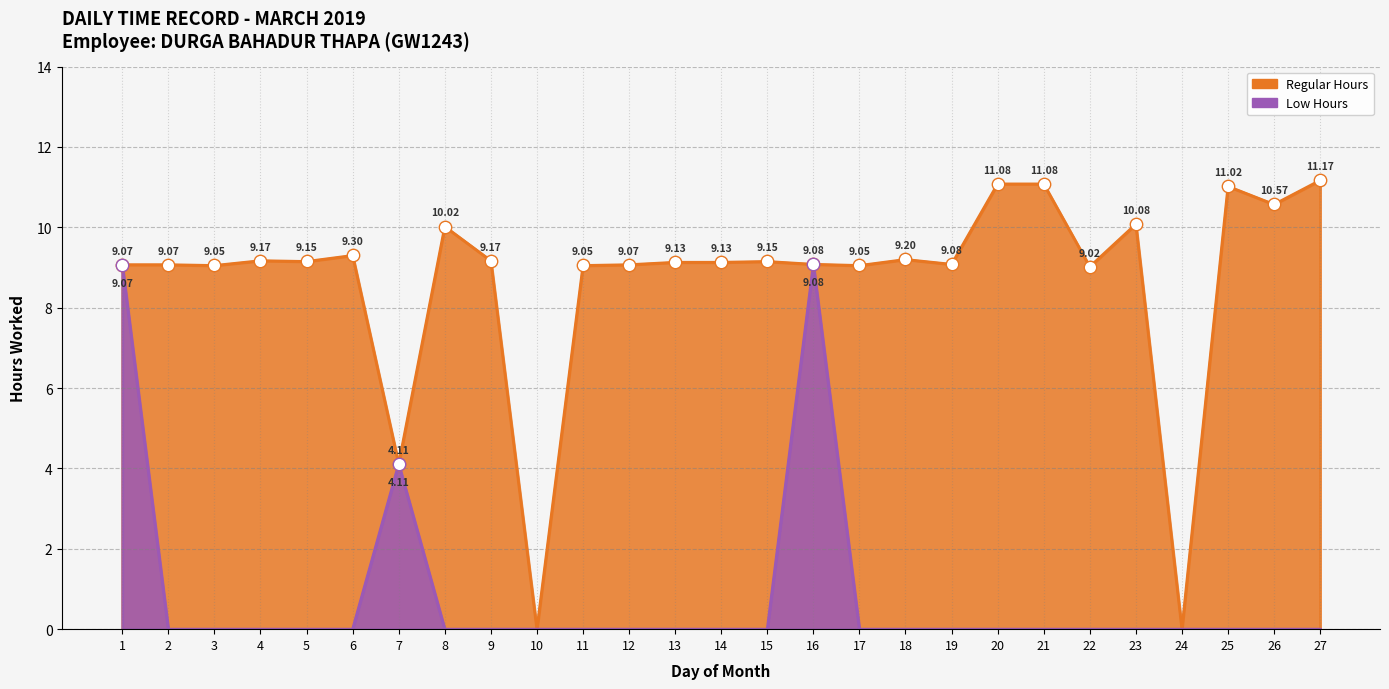

At how many categories does at least one series exceed 9?

24